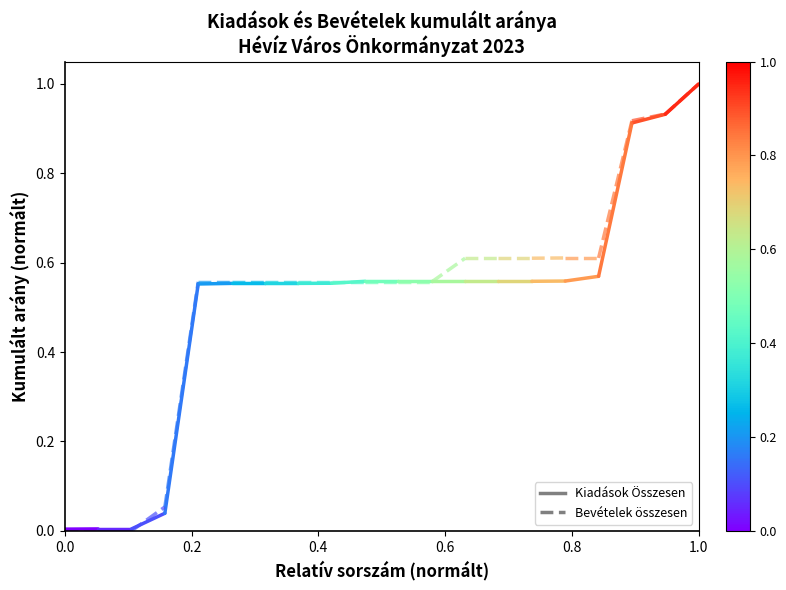

Rank the series by their maximum value, from lowest to highest.

Bevételek összesen, Kiadások Összesen